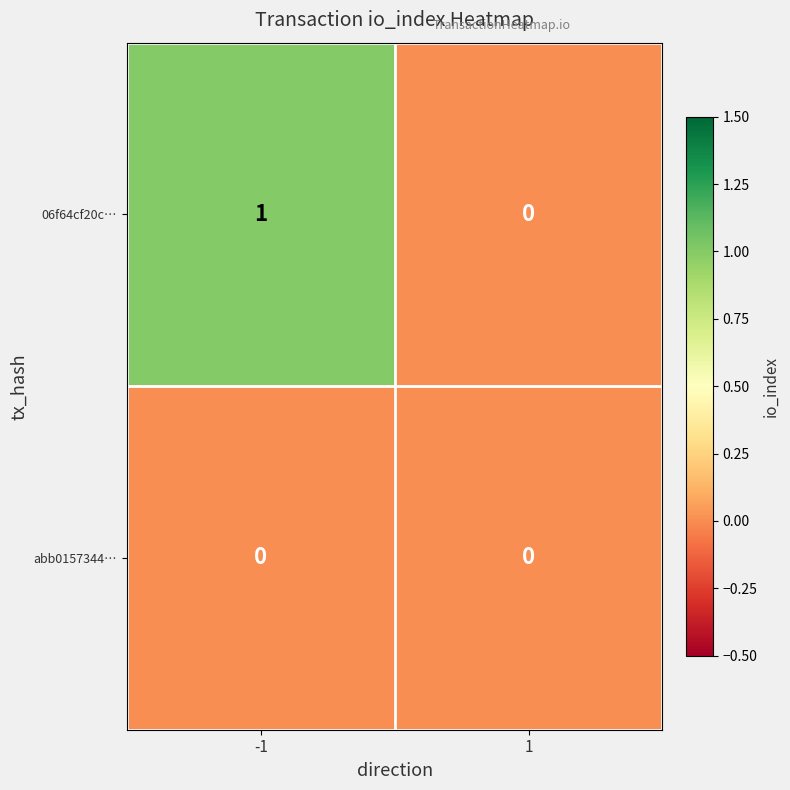

What is the difference between the highest and lowest values at -1?

1